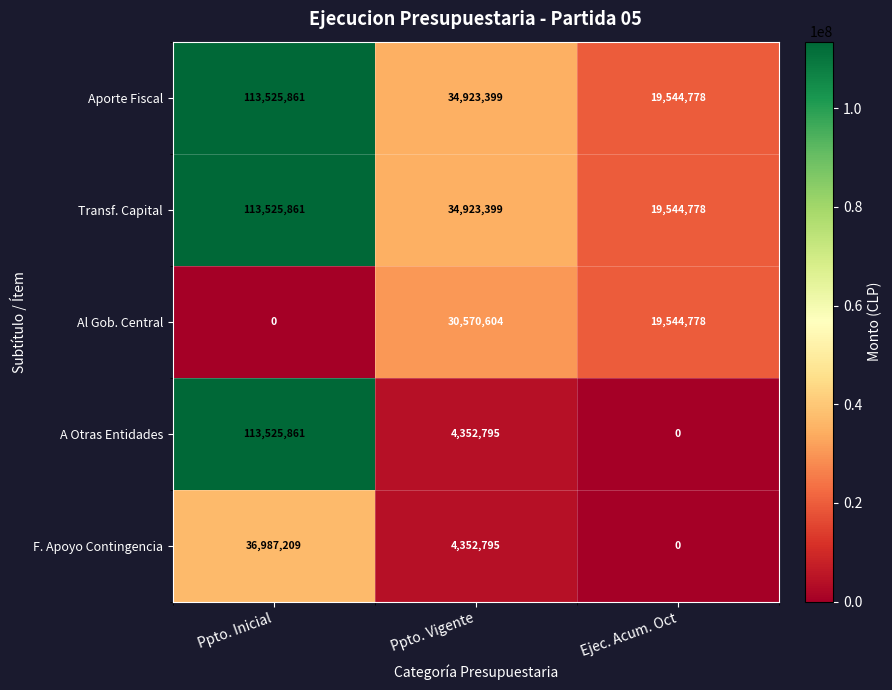

Count the number of data series in this chart.

5